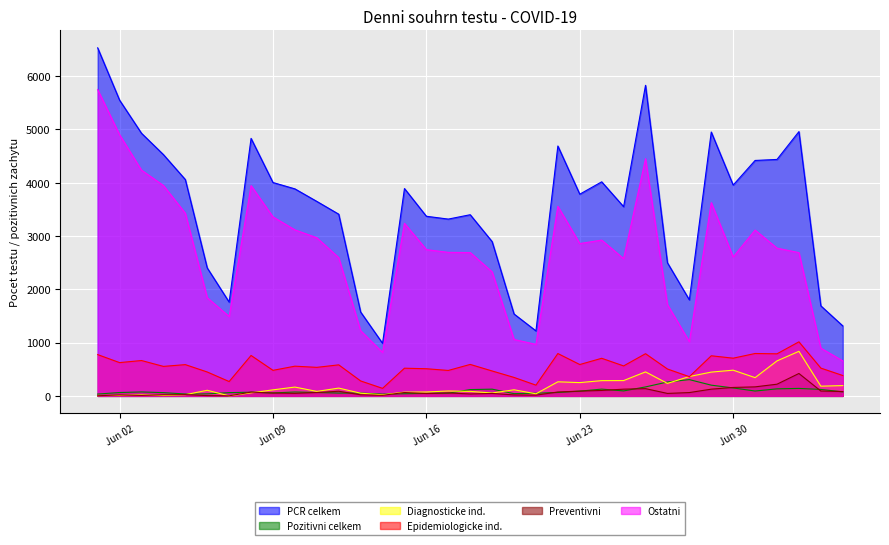

True or false: Ostatni has a value of 2607 at Jun 30.

True